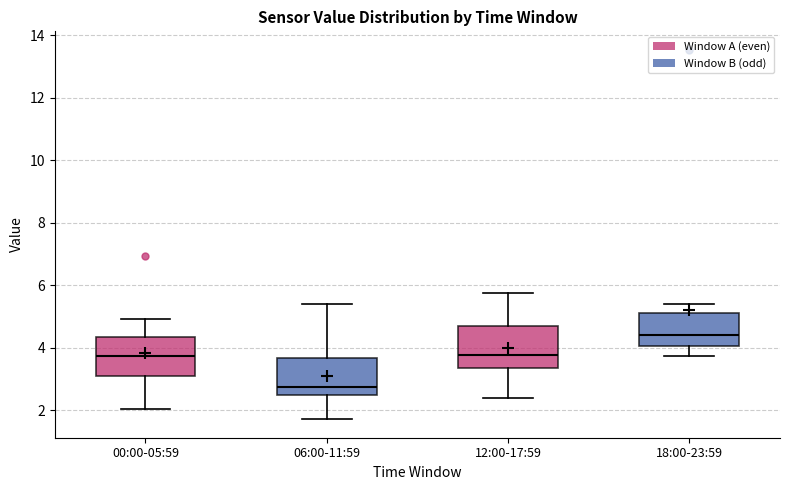

Which box has the lowest median line?

06:00-11:59